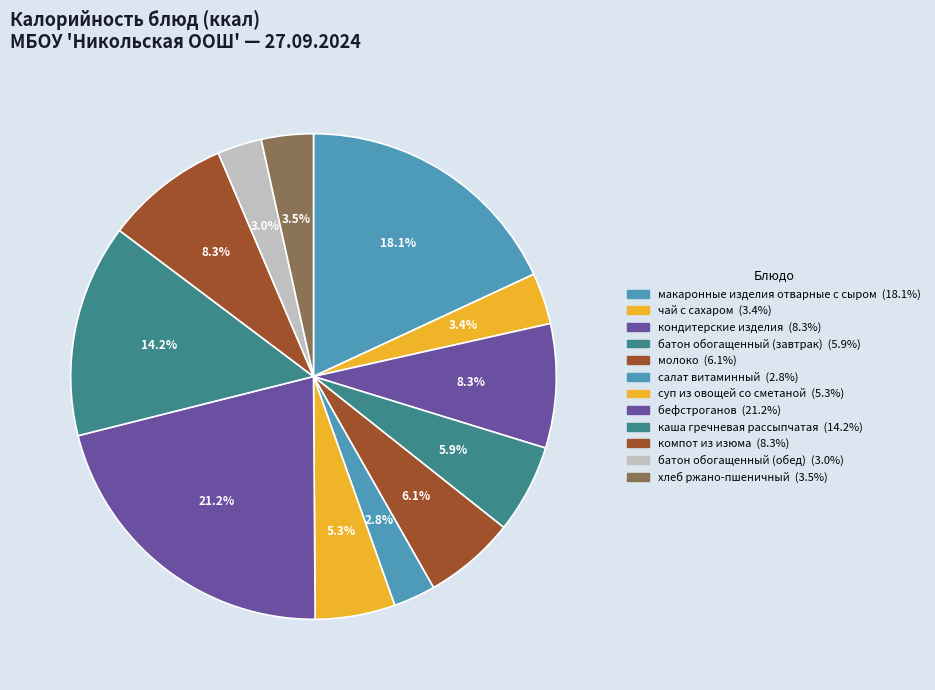

Is батон обогащенный (обед) the majority of the pie?

No